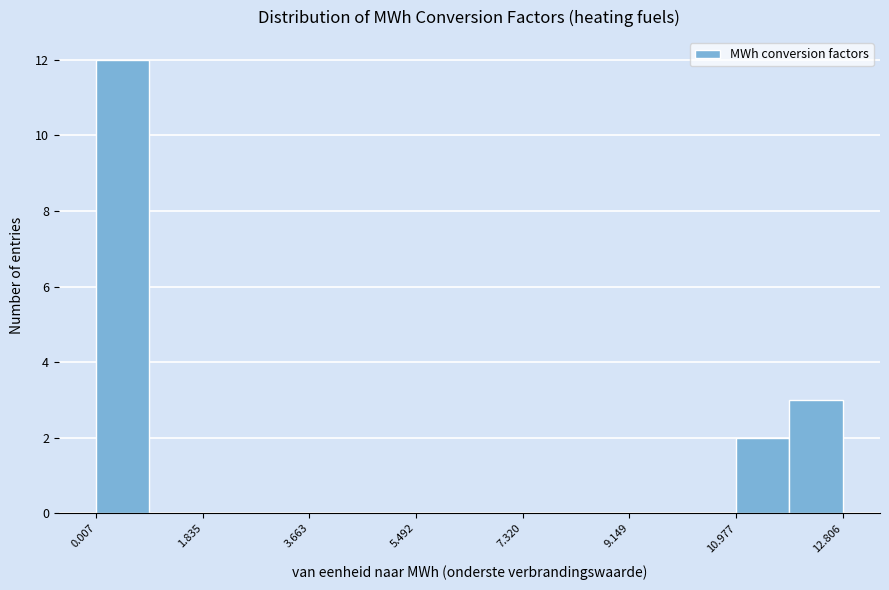

Over which range of the x-axis is the bar tallest?

0.0 to 1.0